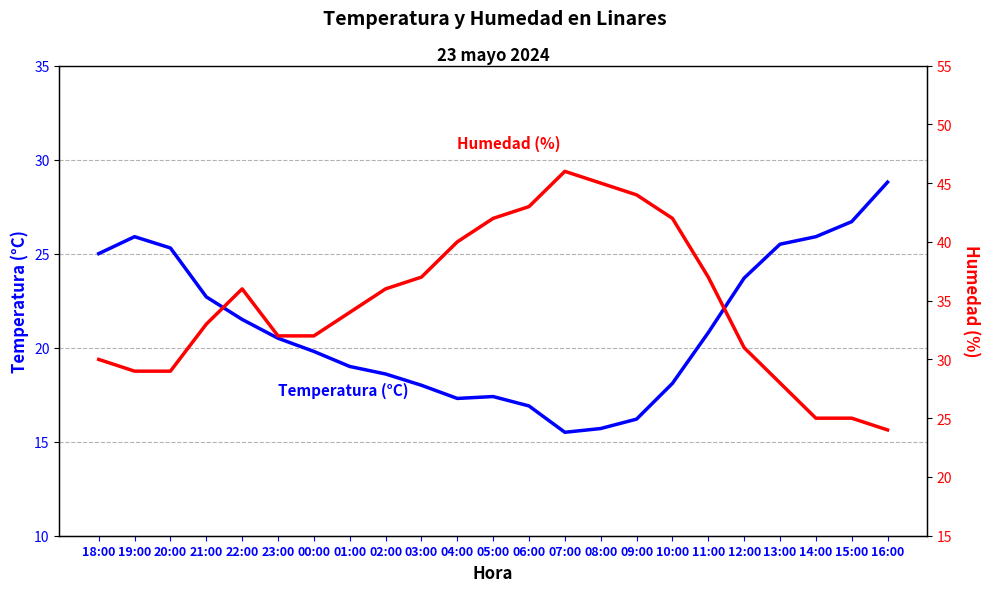

How many interior local valleys does the Temperatura (°C) series have?

2